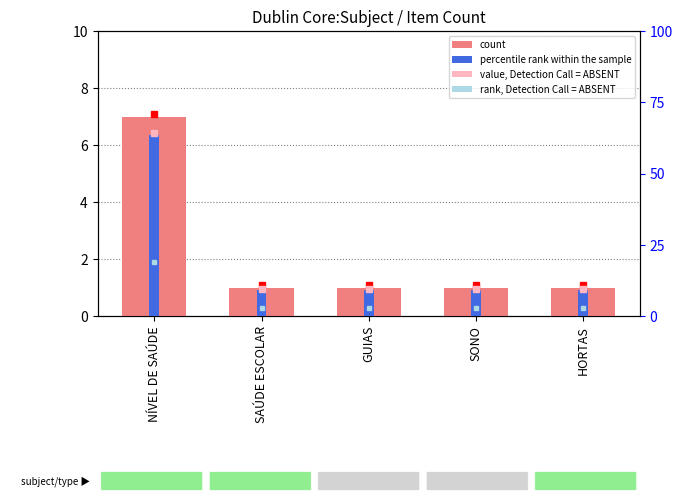

Where is percentile rank within the sample nearest to the value 36?

SAÚDE ESCOLAR